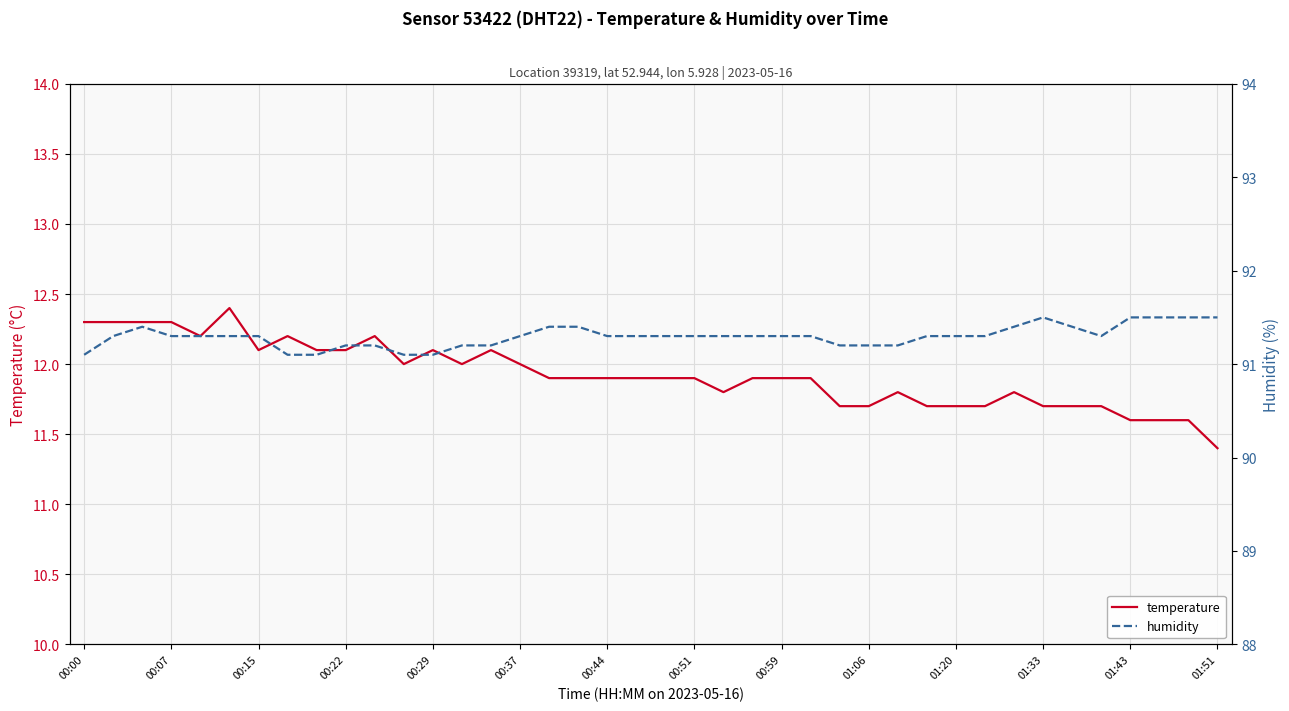

Where is temperature nearest to the value 11?

01:51